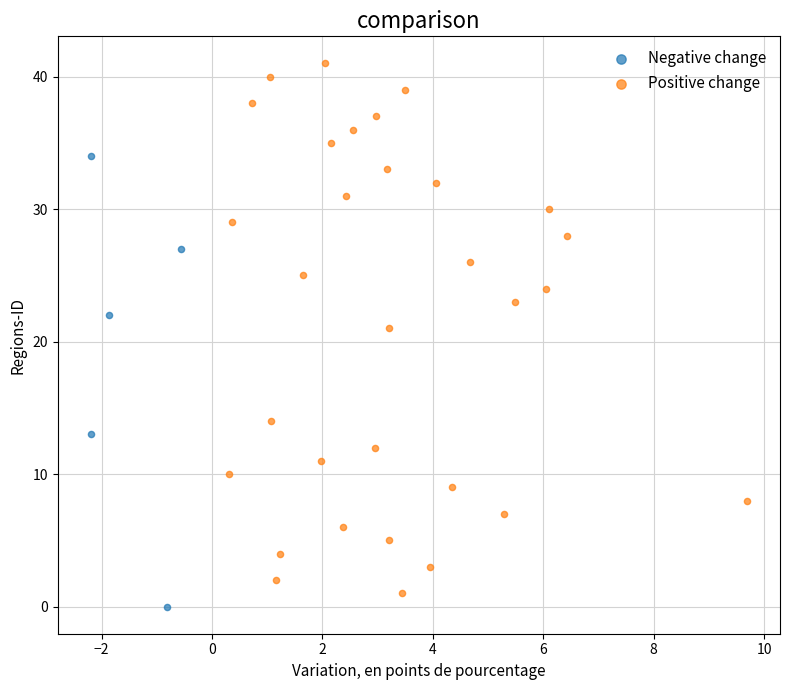

Which series has the largest Y range (max minus min)?

Positive change